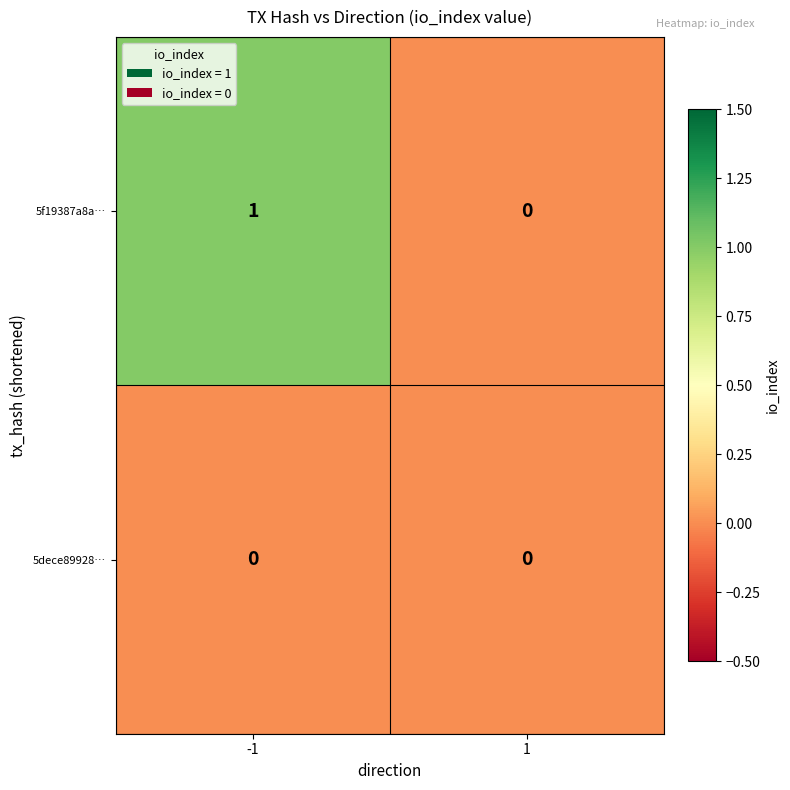

Reading left to right, extract all data points from this chart.

5f19387a8a…: 1	0
5dece89928…: 0	0